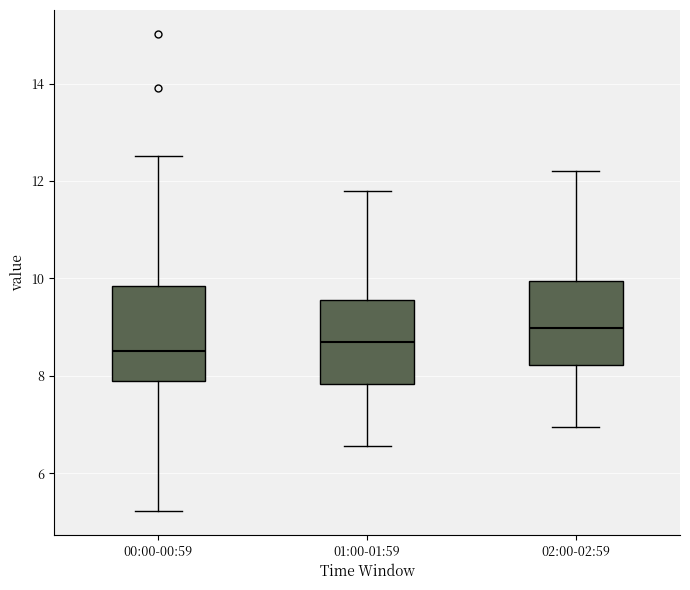

Which box's median line is the highest?

02:00-02:59